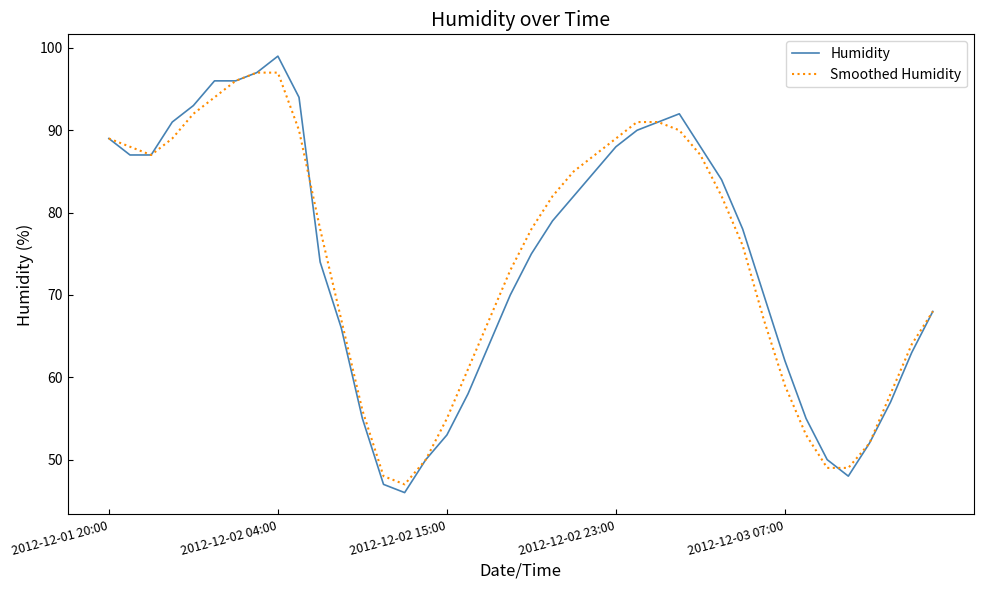

Which series has the largest range (max minus min)?

Humidity